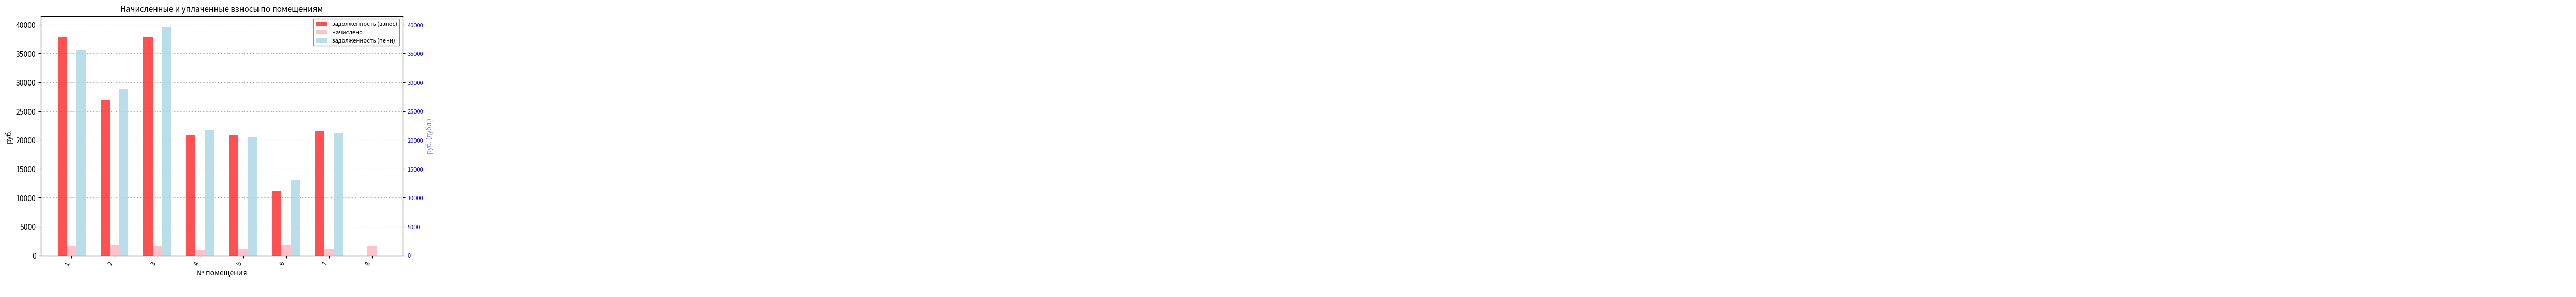

How many data points does each series have?

8